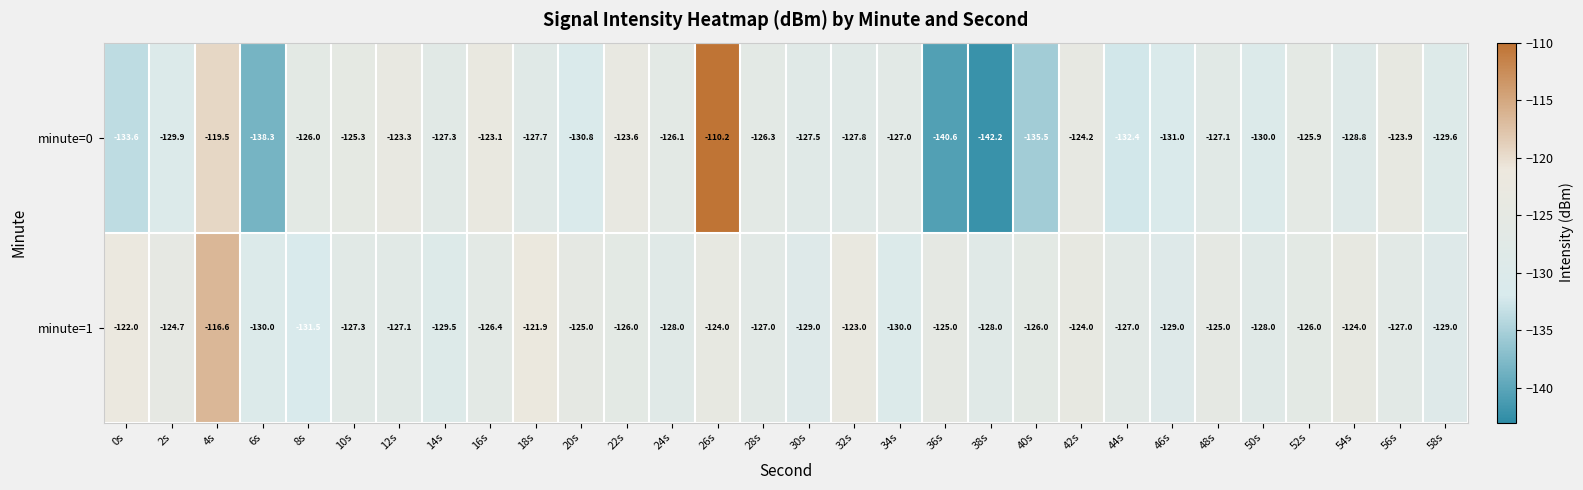

Between 18s and 50s, which series saw the biggest shift?

minute=1